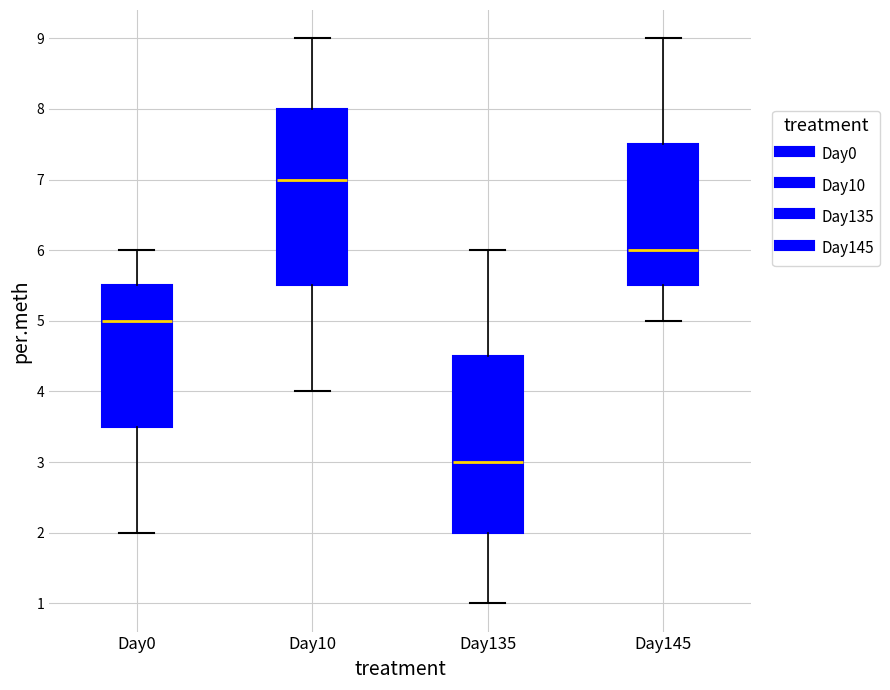

Reading left to right, read every box against the y-axis: the position of its median line, the range the box covers, and the ends of its whiskers. The values are not printed on the chart, so give them approximately, as read against the axis.

Day0: median 5.0, box 3.5 to 5.5, whiskers 2.0 to 6.0
Day10: median 7.0, box 5.5 to 8.0, whiskers 4.0 to 9.0
Day135: median 3.0, box 2.0 to 4.5, whiskers 1.0 to 6.0
Day145: median 6.0, box 5.5 to 7.5, whiskers 5.0 to 9.0